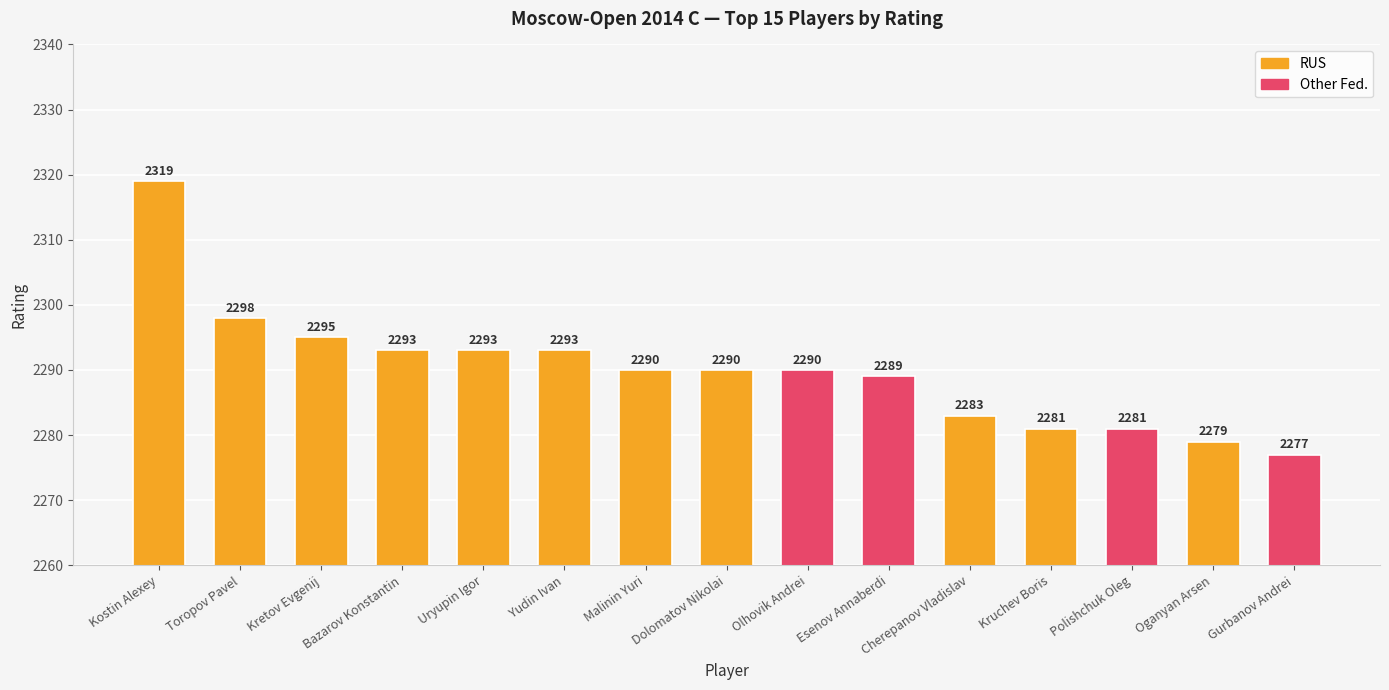

What value does the data have at Uryupin Igor, to the nearest 5?

2295